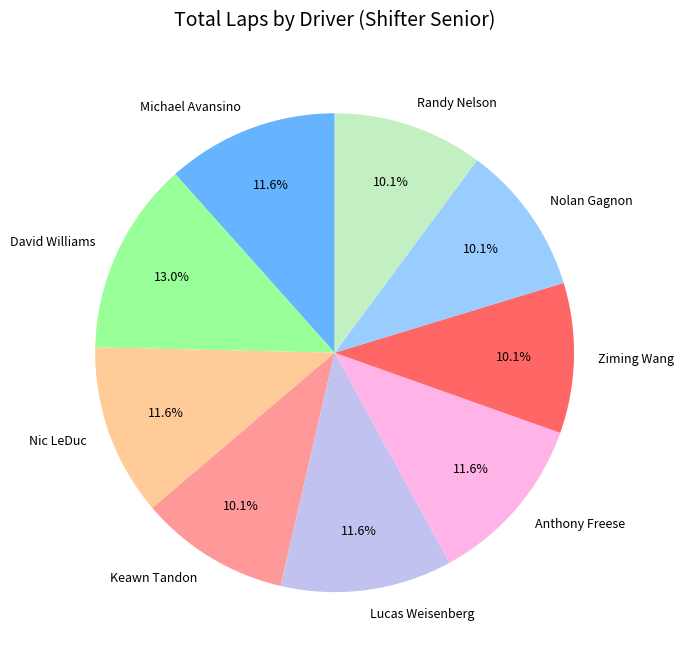

Which category has the biggest portion of the pie?

David Williams